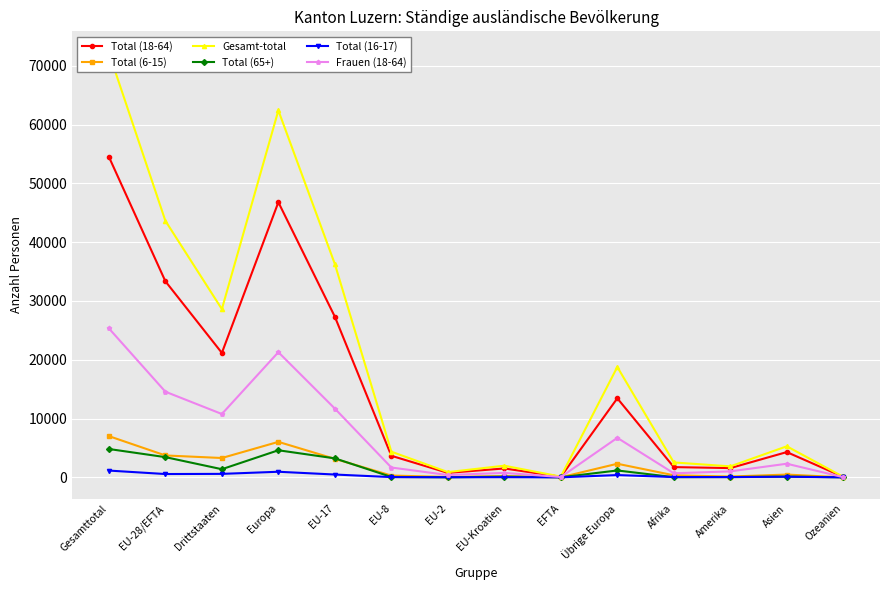

List the labels in order of Total (6-15) value, largest first.

Gesamttotal, Europa, EU-28/EFTA, Drittstaaten, EU-17, Übrige Europa, Asien, Afrika, EU-8, EU-Kroatien, Amerika, EU-2, EFTA, Ozeanien